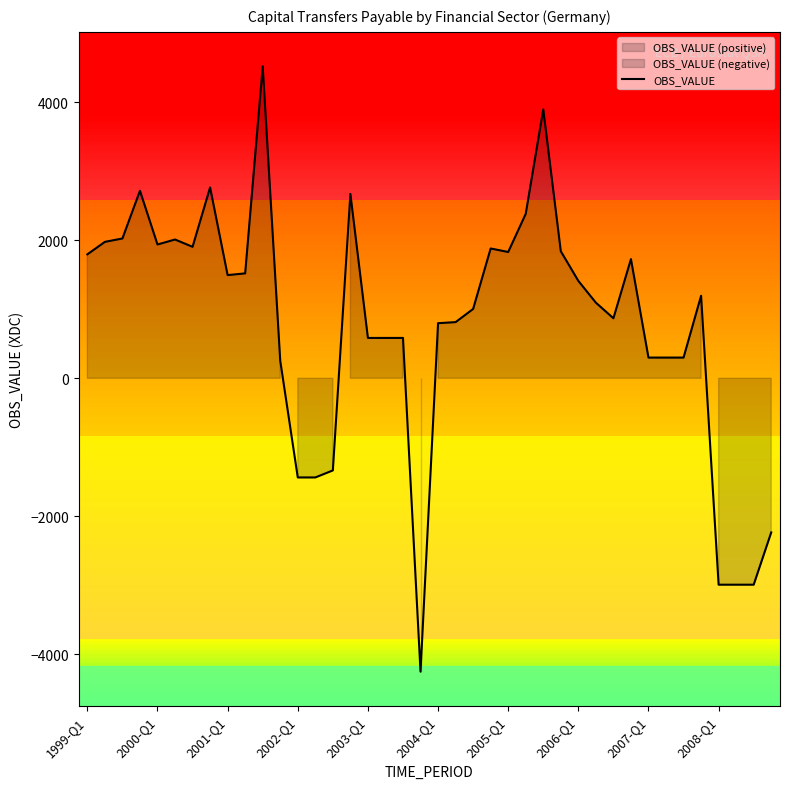

What is the lowest value of the OBS_VALUE series?

-4254